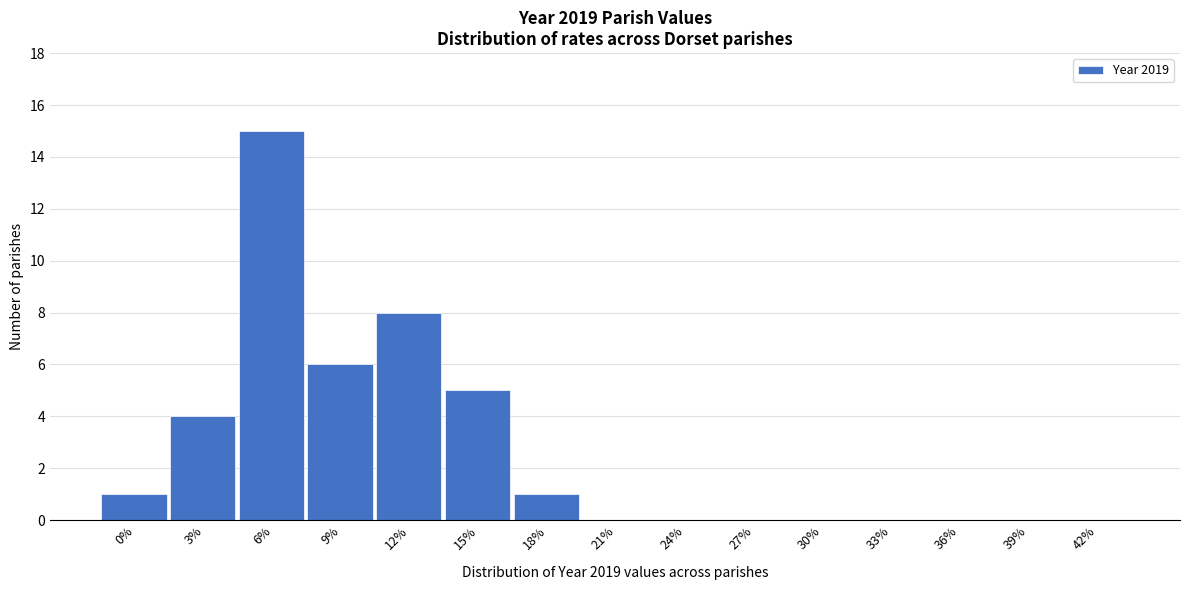

Reading left to right, transcribe all the data shown in this chart.

0%=1	3%=4	6%=15	9%=6	12%=8	15%=5	18%=1	21%=0	24%=0	27%=0	30%=0	33%=0	36%=0	39%=0	42%=0